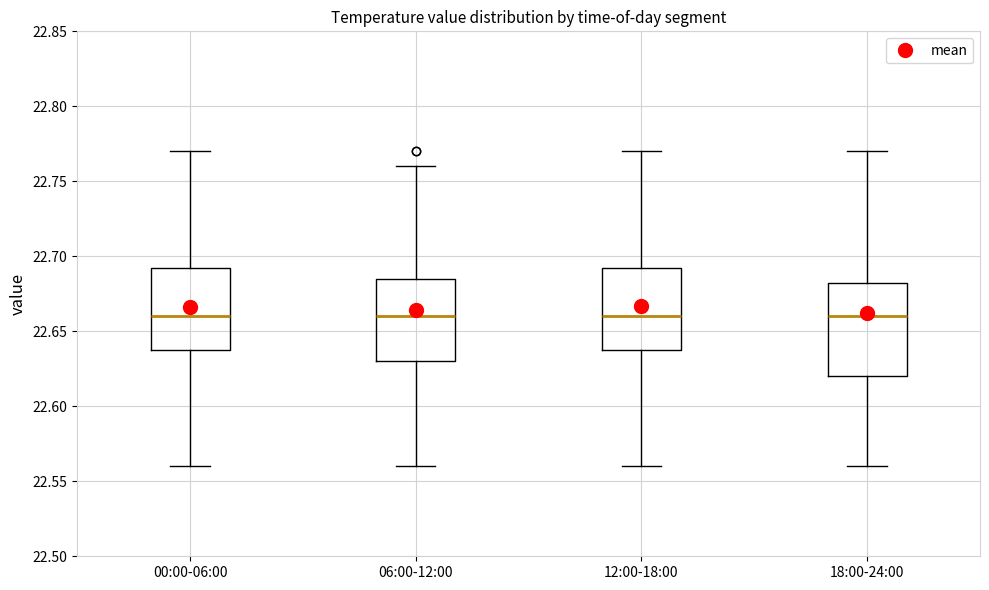

Where does the median line of the box for 12:00-18:00 sit on the y-axis? The values are not printed on the chart, so give them approximately, as read against the axis.

22.660